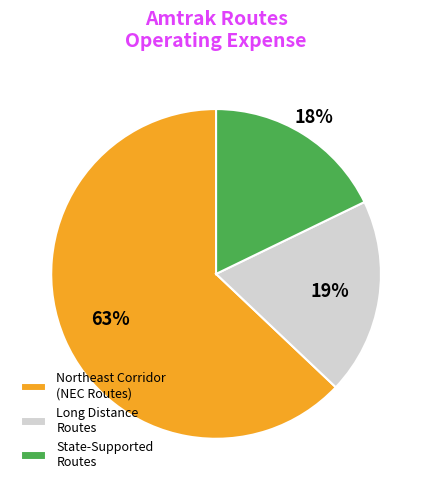

To the nearest percent, what is the difference between the largest and smallest slice percentages?

45%